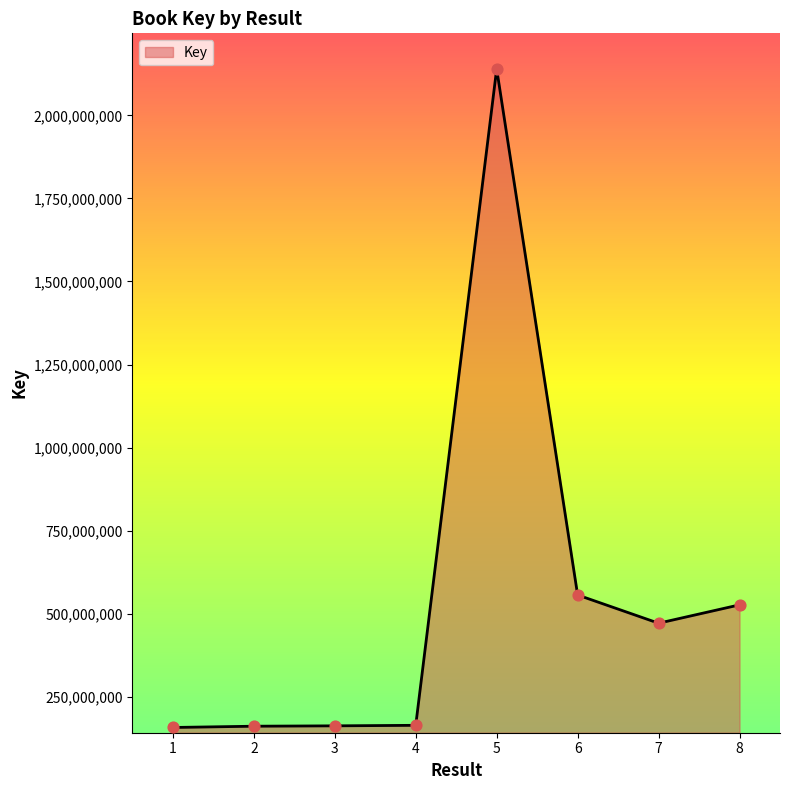

Approximately how many times larger is the value at 7 compared to 6?

0.8